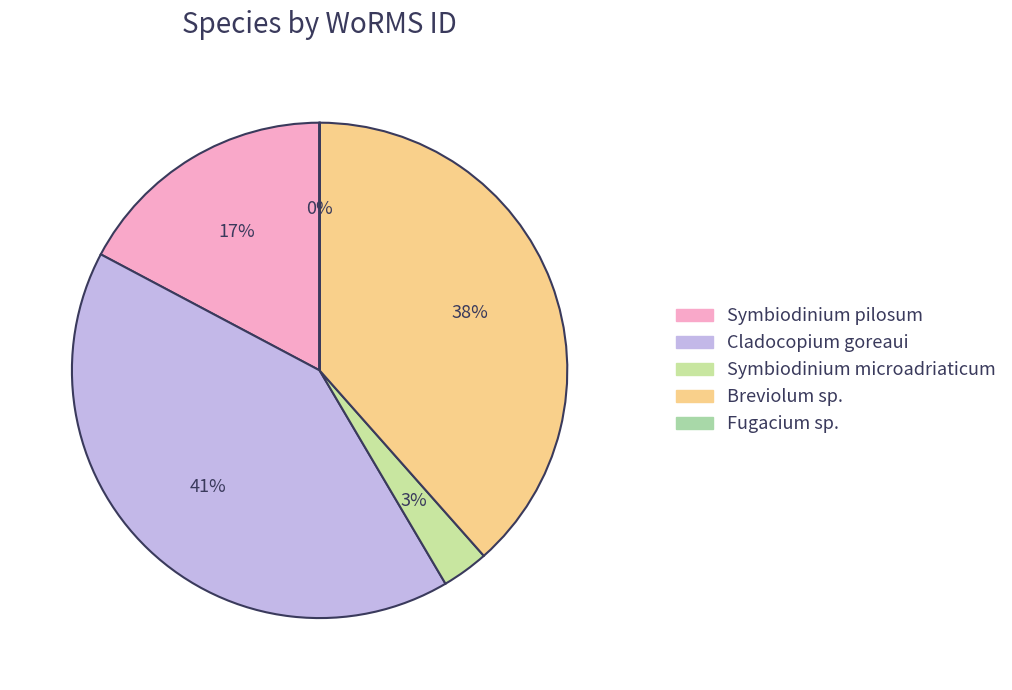

Rank the categories by value from lowest to highest.

Fugacium sp., Symbiodinium microadriaticum, Symbiodinium pilosum, Breviolum sp., Cladocopium goreaui